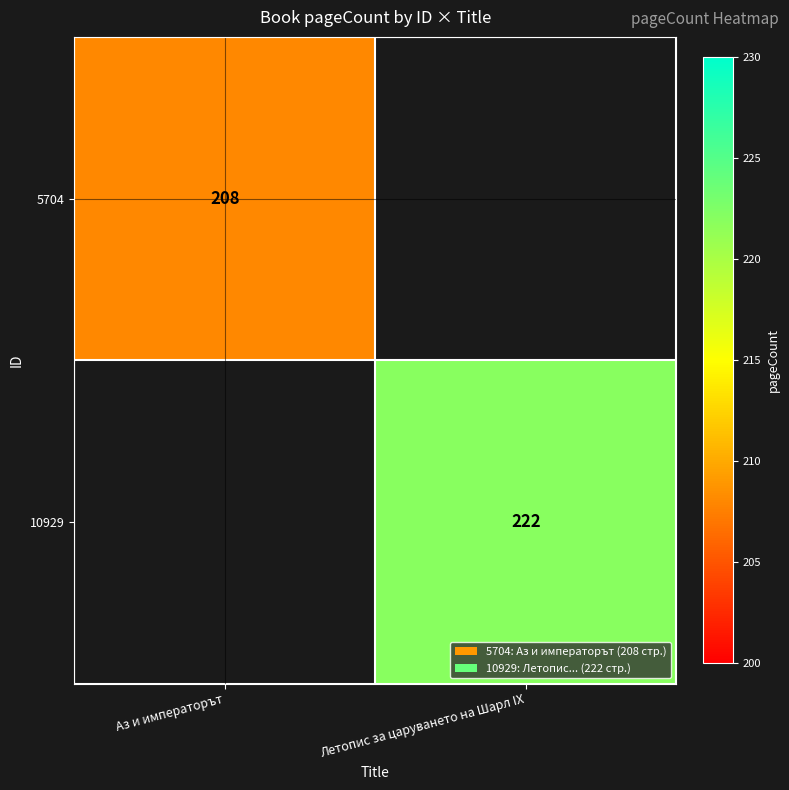

At which category is the sum across all series the highest?

Летопис за царуването на Шарл IX